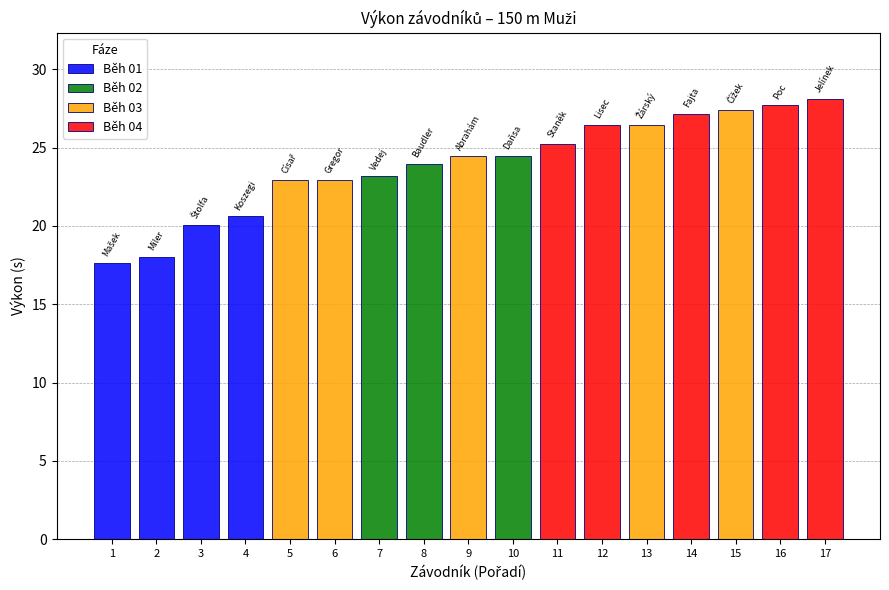

What is the label of the 9th bar from the right?

Abrahám Jáchym